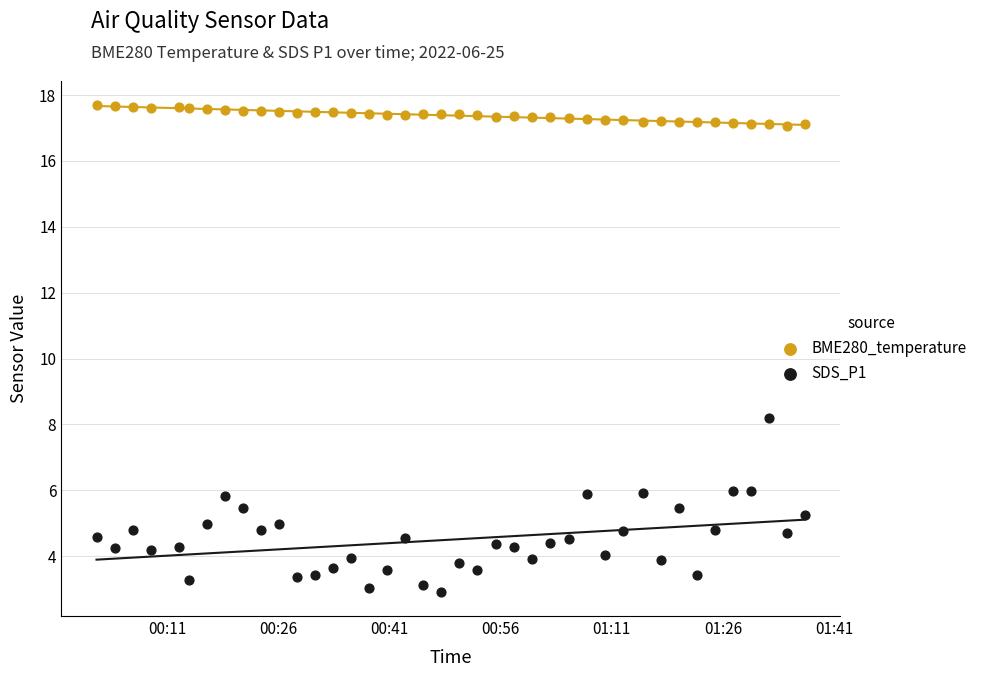

Which series has the widest spread of Y values?

SDS_P1